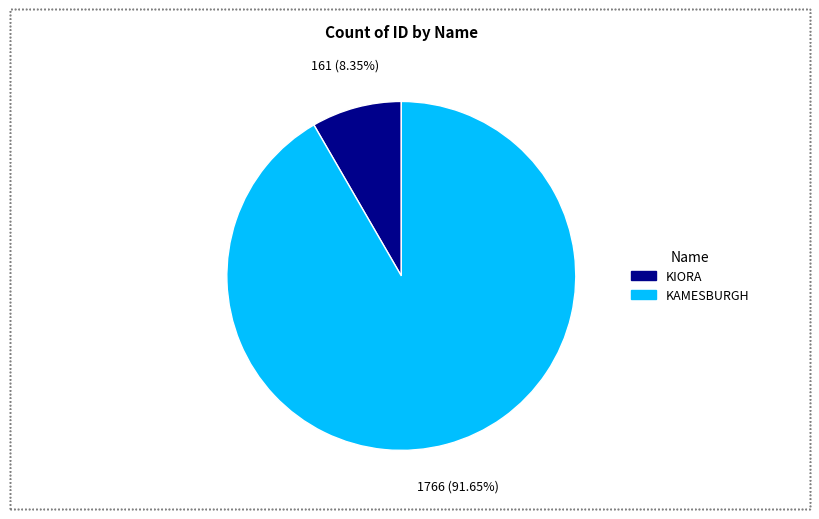

Does KAMESBURGH account for over 50% of the chart?

Yes